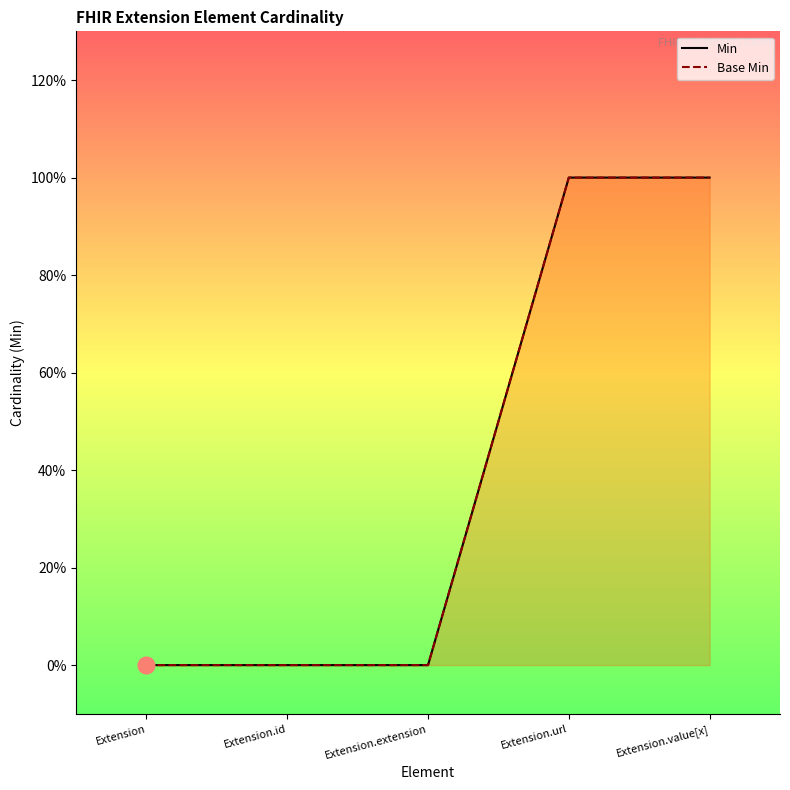

Does the chart display data point markers on the line(s)?

No